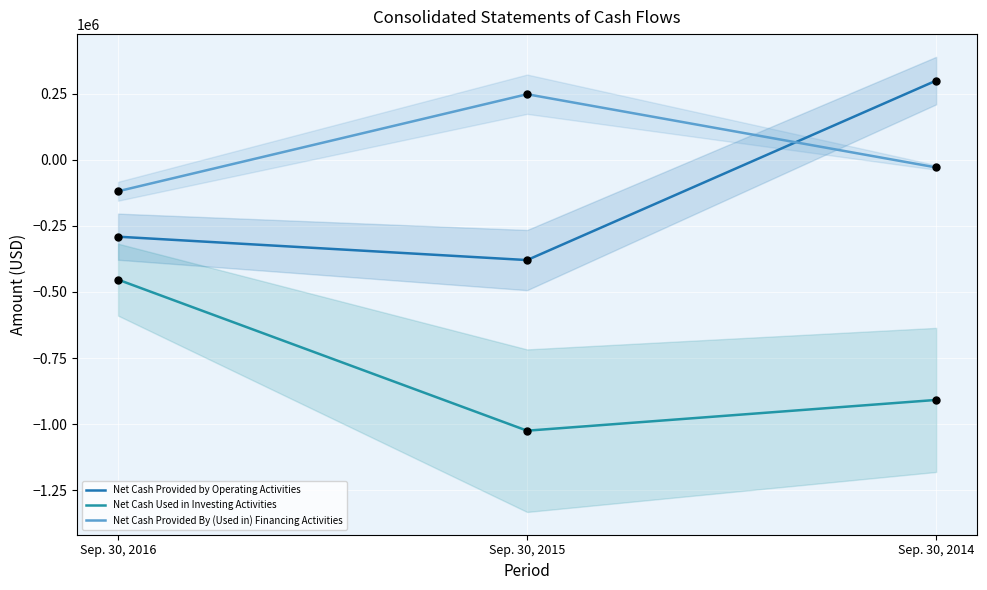

What are all the series names shown in the legend?

Net Cash Provided by Operating Activities, Net Cash Used in Investing Activities, Net Cash Provided By (Used in) Financing Activities